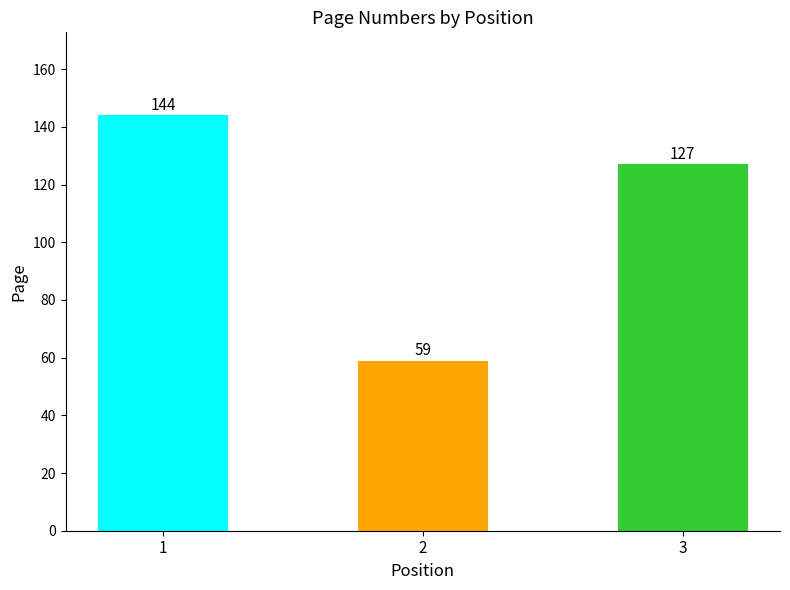

Reading left to right, transcribe all the data shown in this chart.

1=144	2=59	3=127